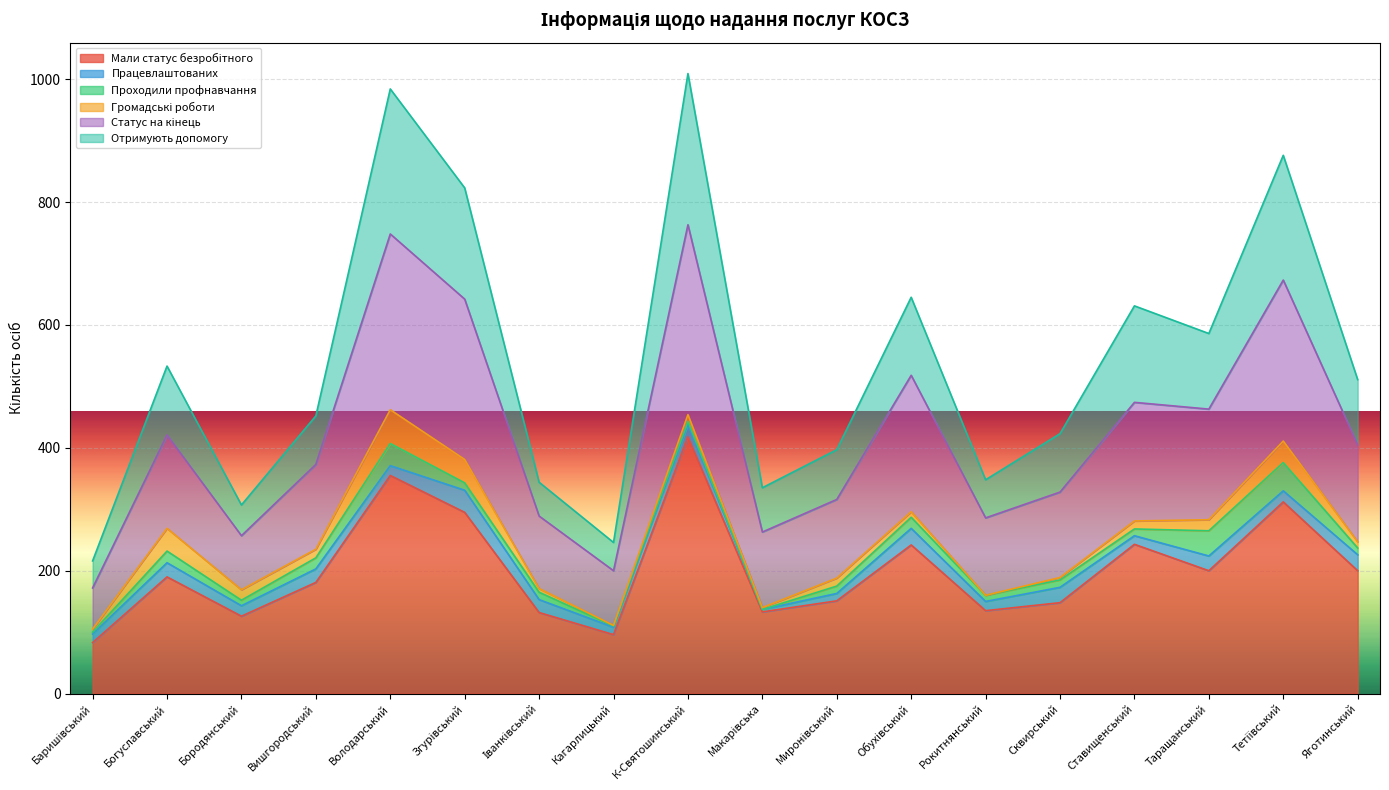

True or false: Отримують допомогу and Мали статус безробітного cross at least once.

False